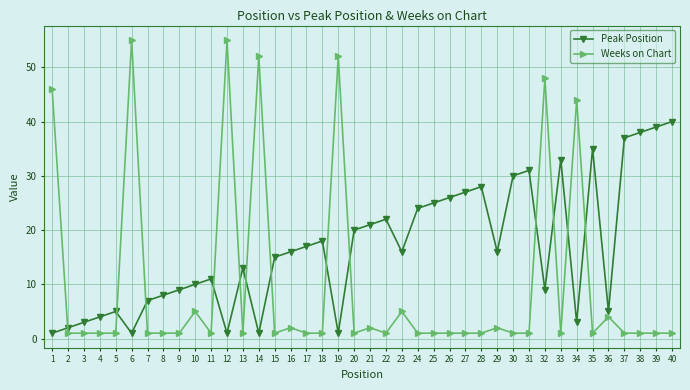

What are all the series names shown in the legend?

Peak Position, Weeks on Chart